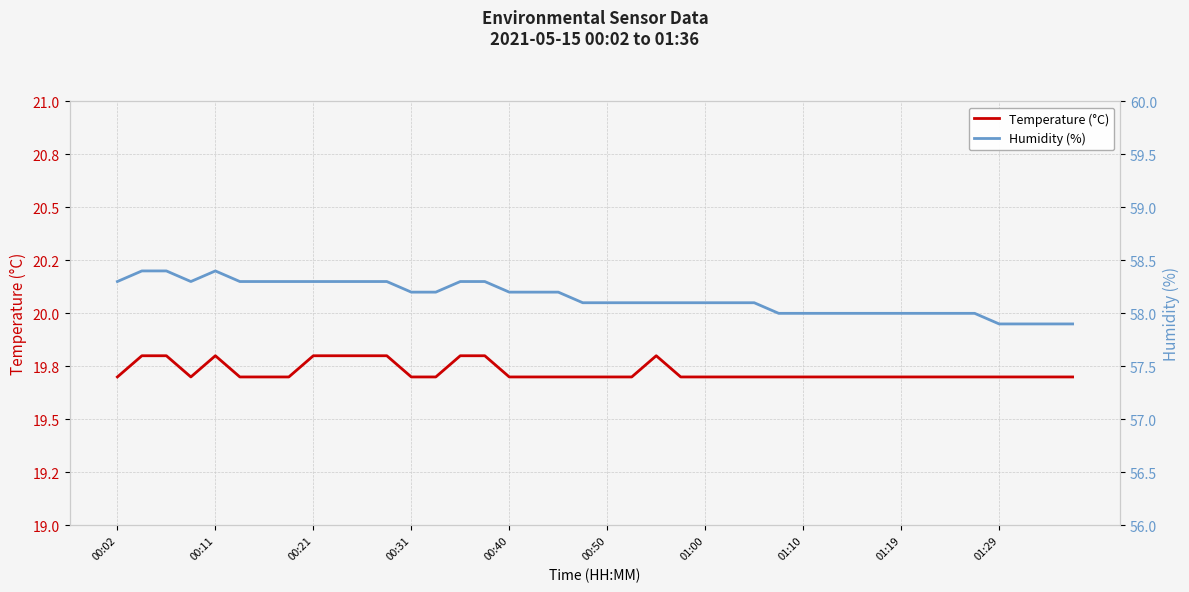

What is the maximum value for Temperature (°C)?

19.8